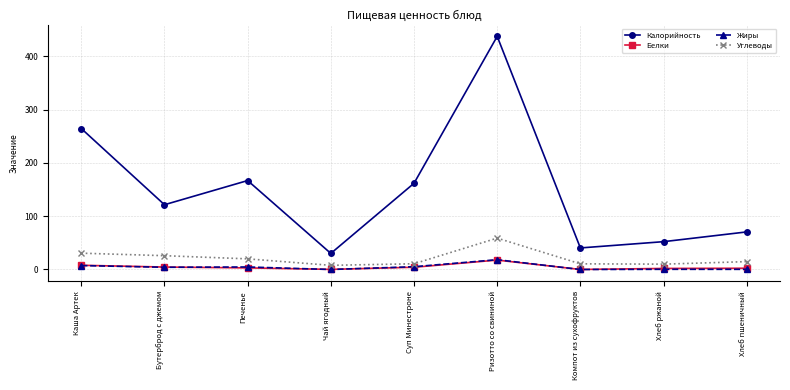

True or false: Углеводы has more than 2 interior local peaks.

False